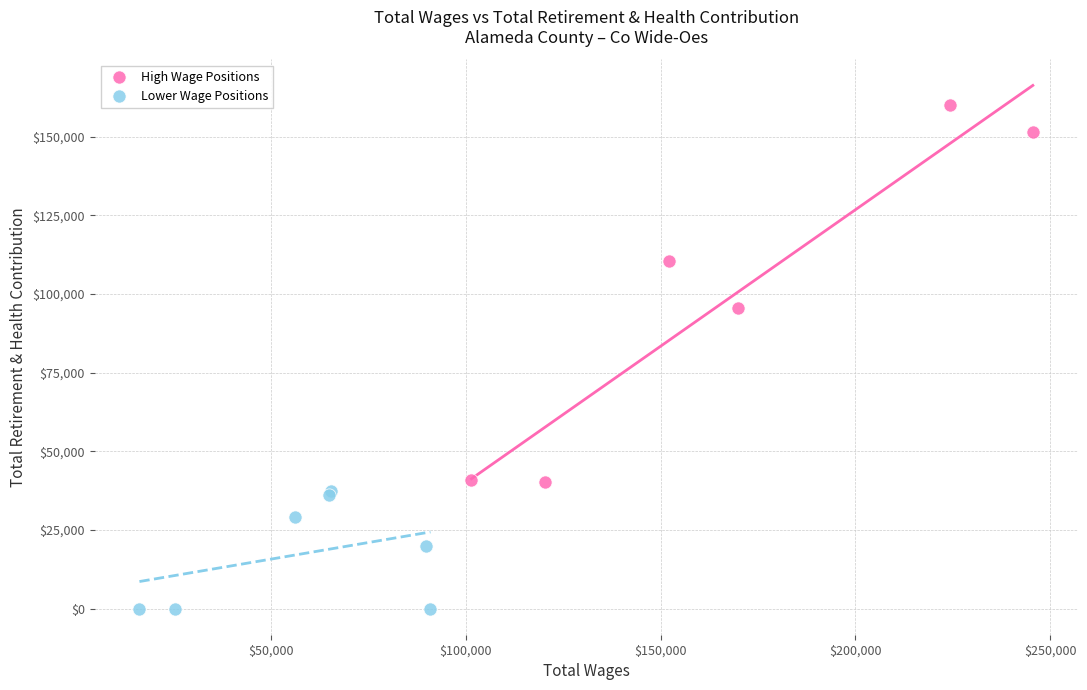

Which series contains the highest Y value?

High Wage Positions